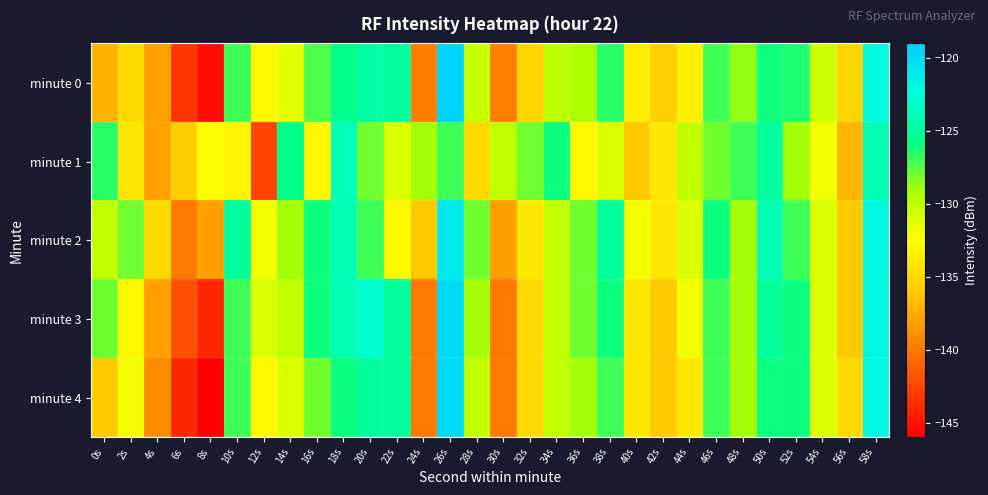

What is the total value across all series at 12s?

-671.5